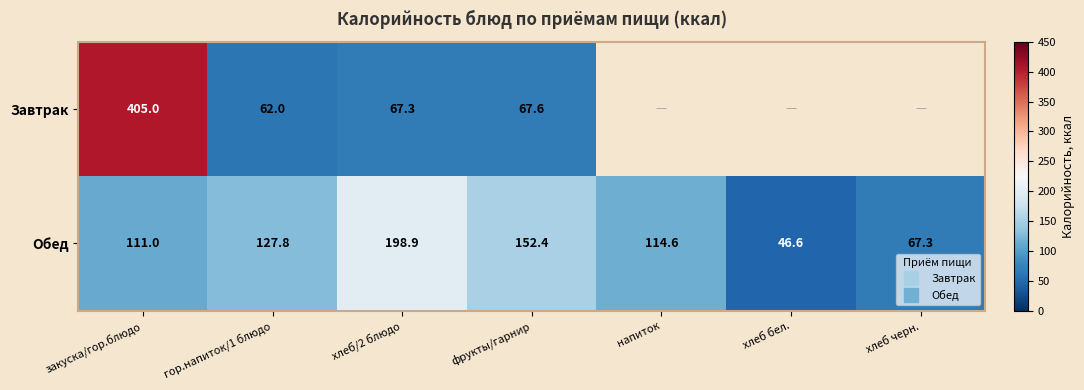

What is the maximum value for Обед?

198.9